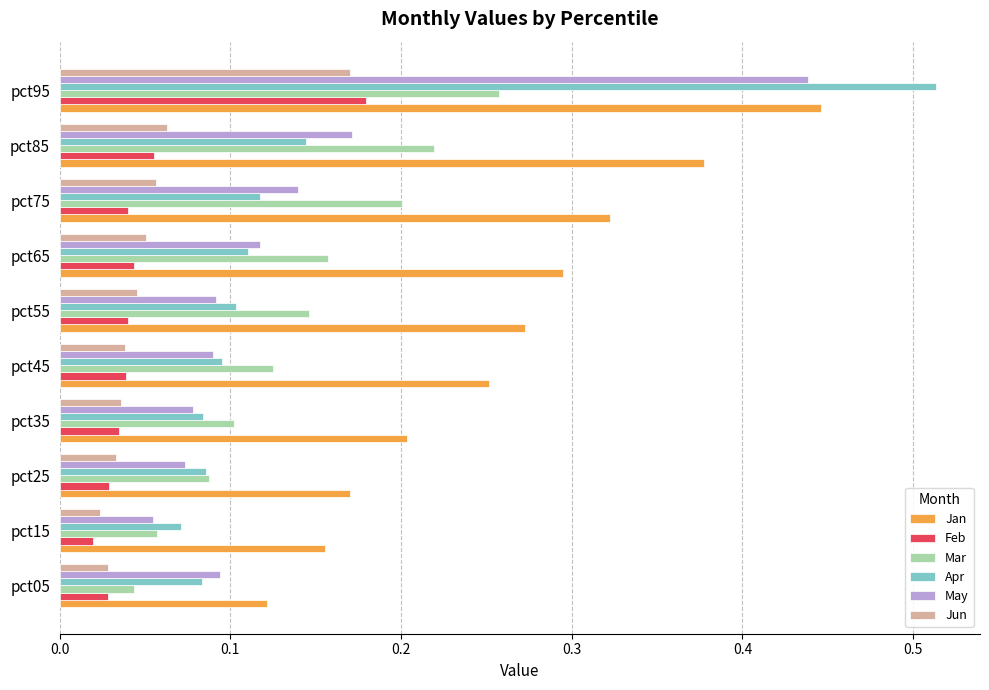

What is the sum of all Jan values?

2.6